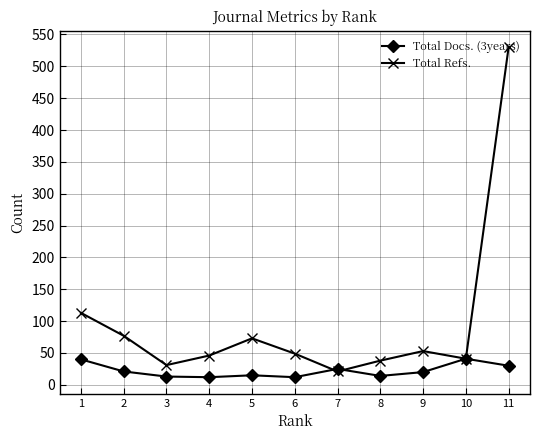

What is the maximum value for Total Docs. (3years)?

41